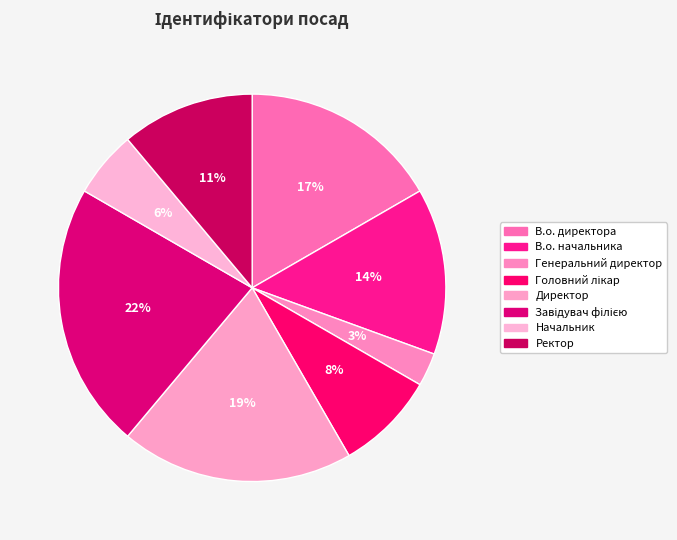

What is the smallest slice in the pie chart?

Генеральний директор